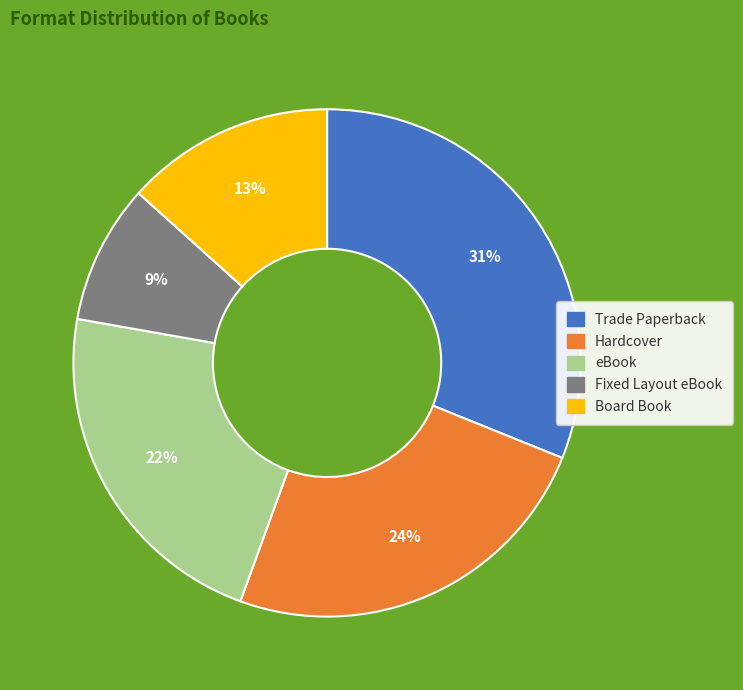

Rank the categories by value from lowest to highest.

Fixed Layout eBook, Board Book, eBook, Hardcover, Trade Paperback